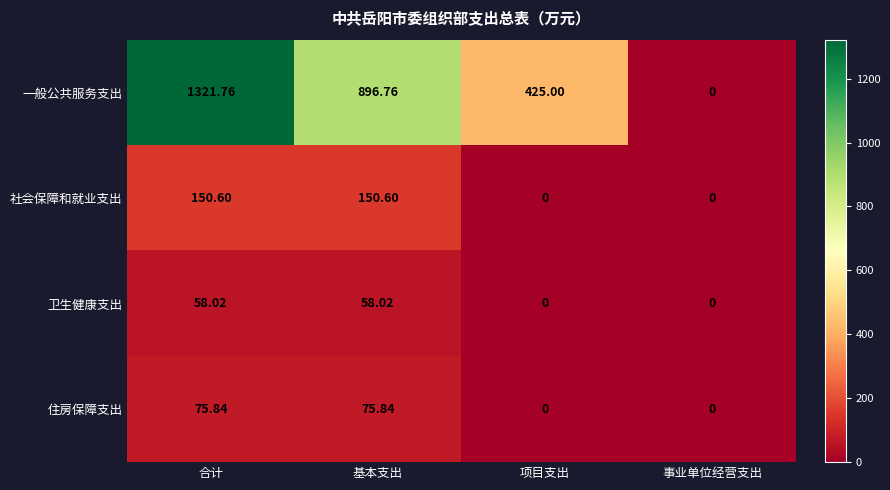

At which label does 一般公共服务支出 reach its peak?

合计